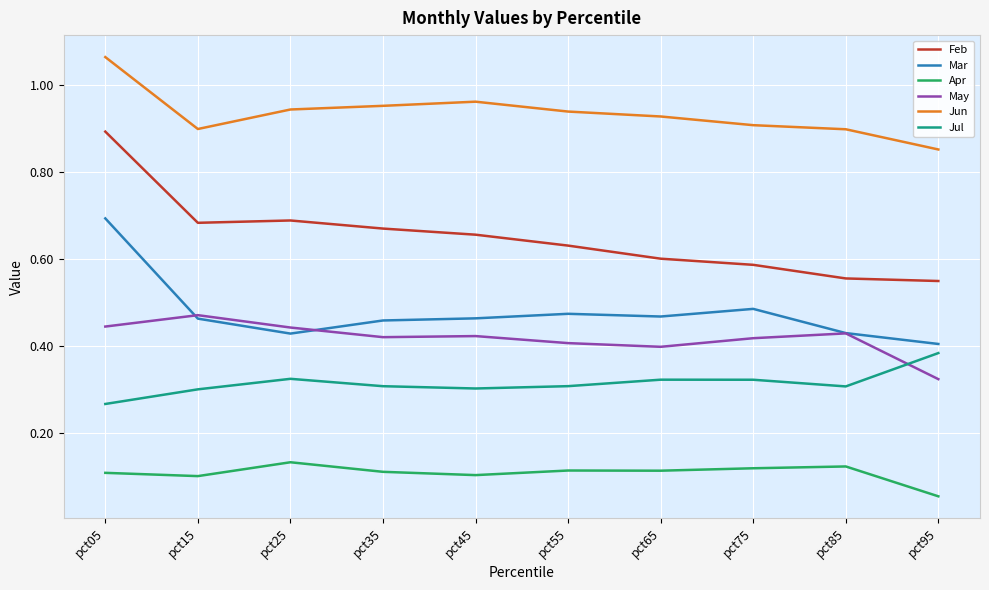

Which series has the largest total across all categories?

Jun